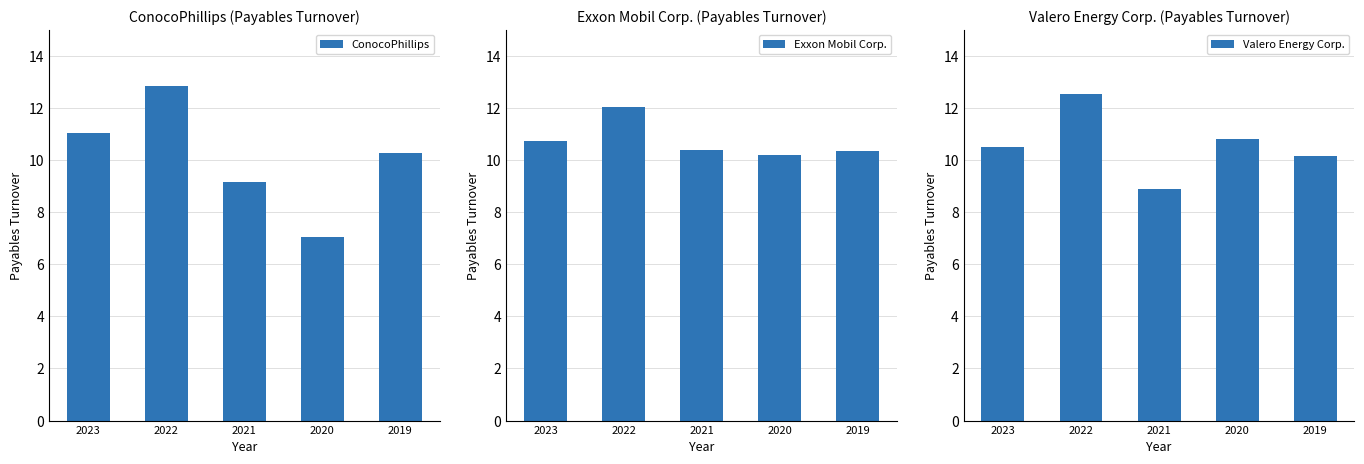

Rank the series at 2022 from highest to lowest value.

ConocoPhillips, Valero Energy Corp., Exxon Mobil Corp.